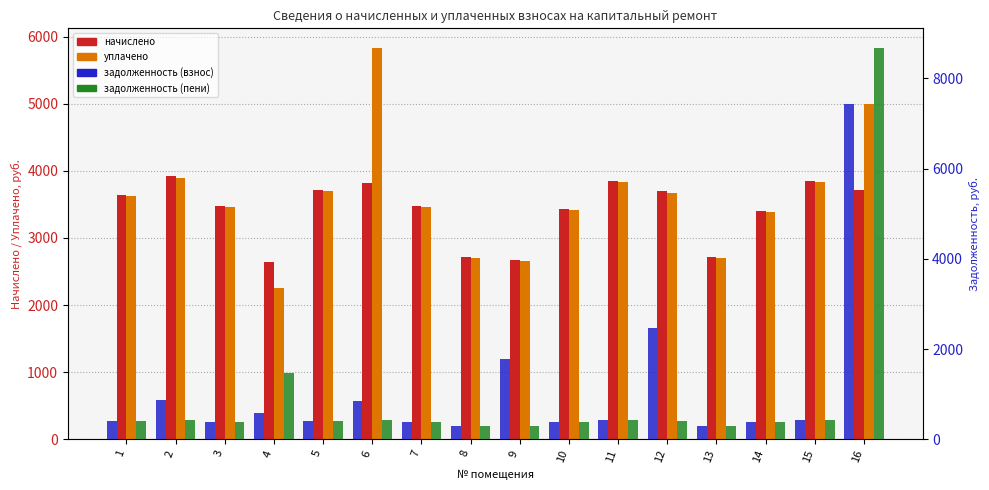

Reading left to right, list all the values displayed in this chart.

начислено: 3642.0	3917.4	3482.1	2647.2	3713.1	3819.7	3473.3	2709.4	2664.9	3428.8	3855.2	3695.3	2718.2	3402.2	3855.2	3713.1
уплачено: 3626.4	3901.7	3467.2	2260.6	3697.2	5833.8	3458.4	2697.8	2650.9	3414.2	3838.8	3675.9	2706.6	3387.6	3838.8	5000.0
задолженность (взнос): 404.7	870.5	386.9	588.3	412.6	848.8	385.9	301.0	1774.3	381.0	428.4	2460.4	302.0	378.0	428.4	7438.8
задолженность (пени): 404.7	434.3	386.9	1470.7	412.6	424.4	385.9	301.0	297.2	381.0	428.4	412.1	302.0	378.0	428.4	8676.5